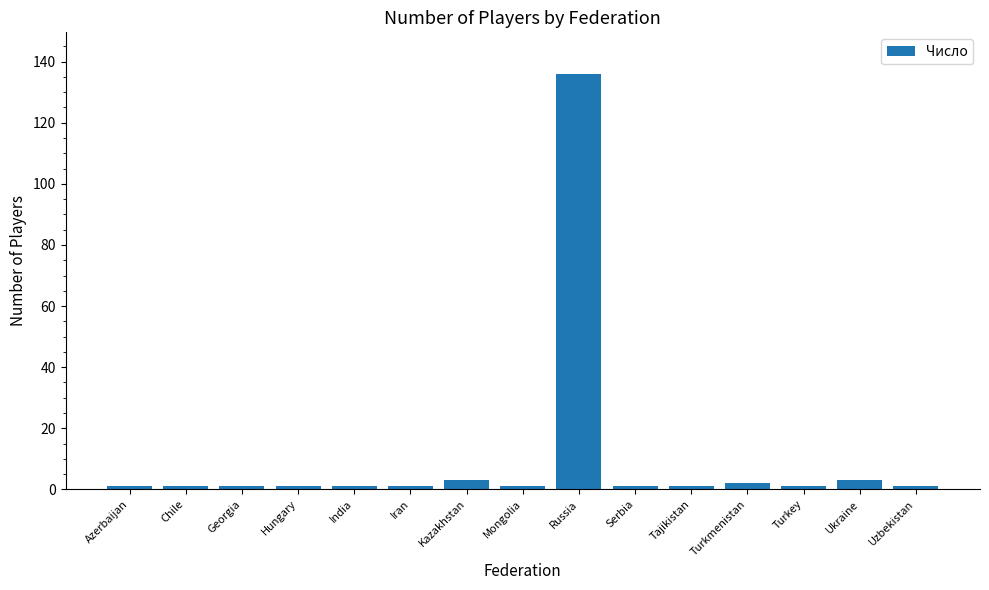

Reading left to right, extract all data points from this chart.

1	1	1	1	1	1	3	1	136	1	1	2	1	3	1